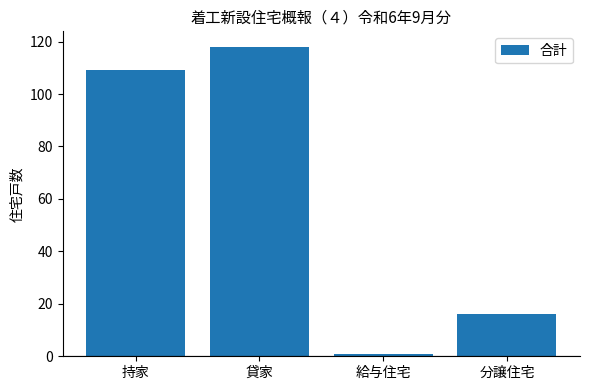

What is the average value?

61